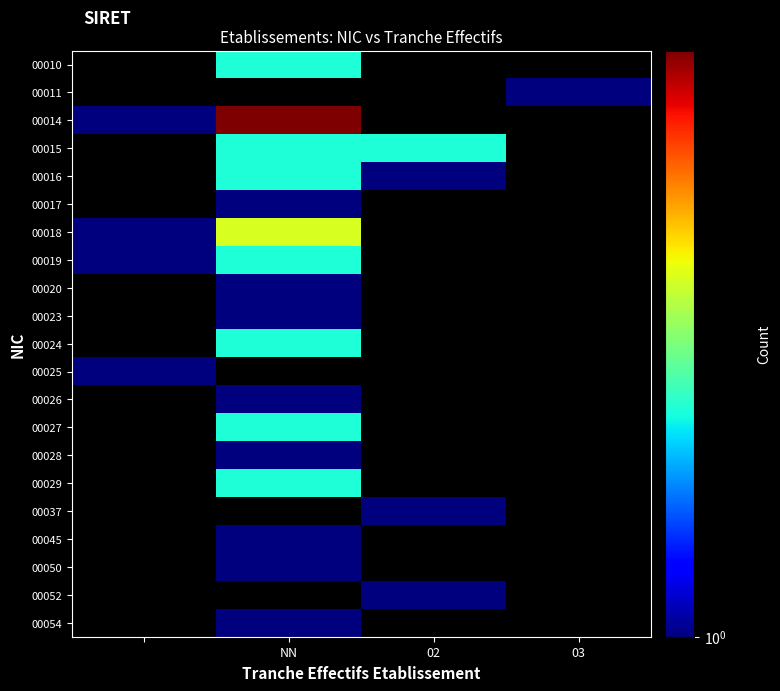

How many positive values does the 00014 series have?

2